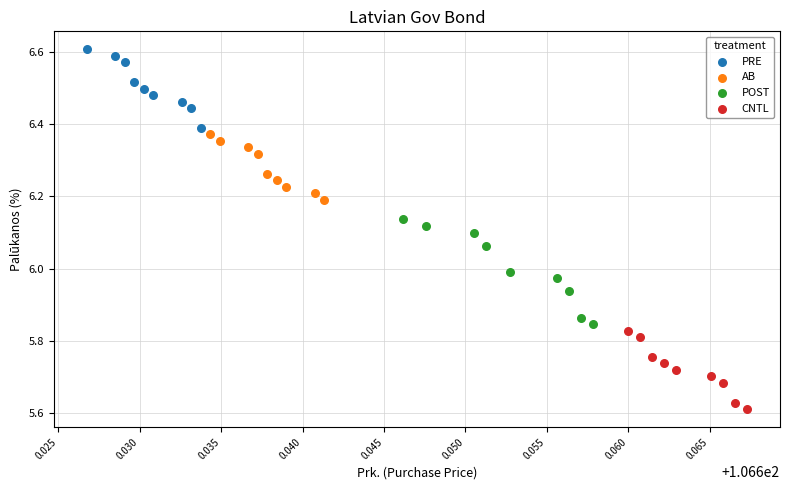

What are all the series names shown in the legend?

PRE, AB, POST, CNTL